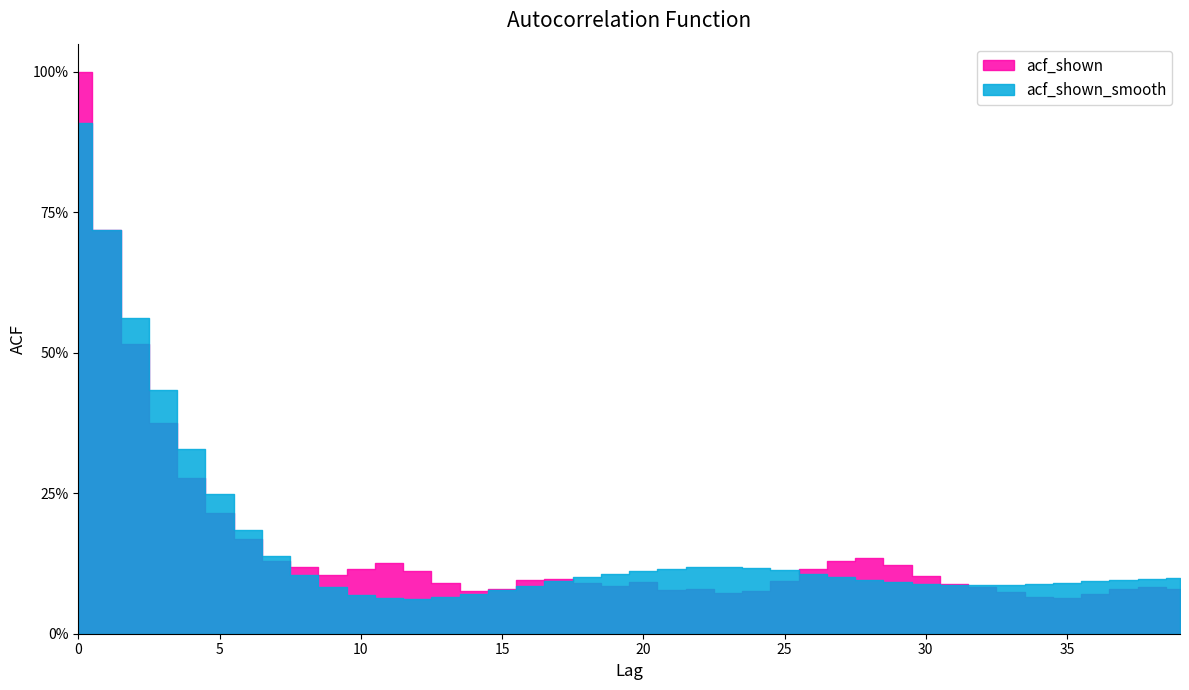

List the series in order of their overall mean, lowest first.

acf_shown, acf_shown_smooth